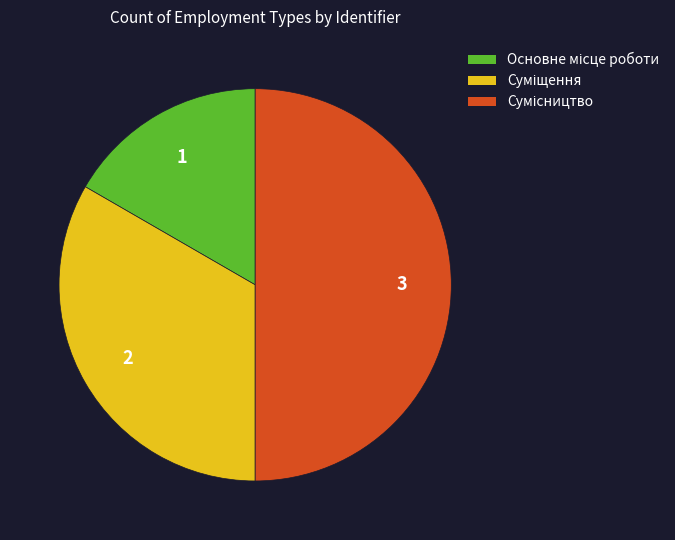

The Суміщення slice represents 33% of the pie. True or false?

True